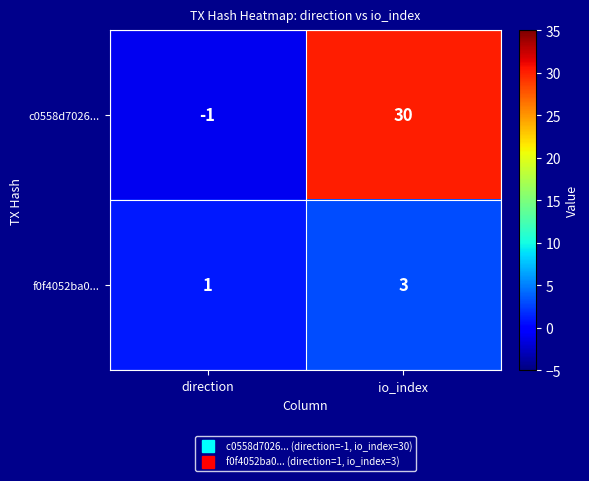

Rank the series by their average value, from highest to lowest.

c0558d7026..., f0f4052ba0...